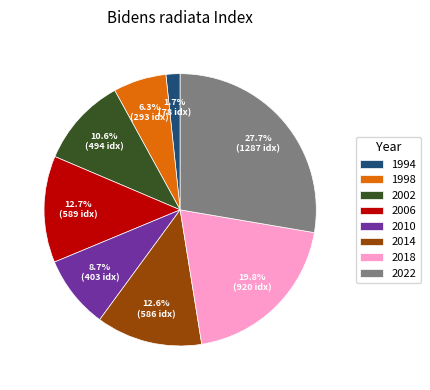

What portion of the pie excludes 1994?

98.3%